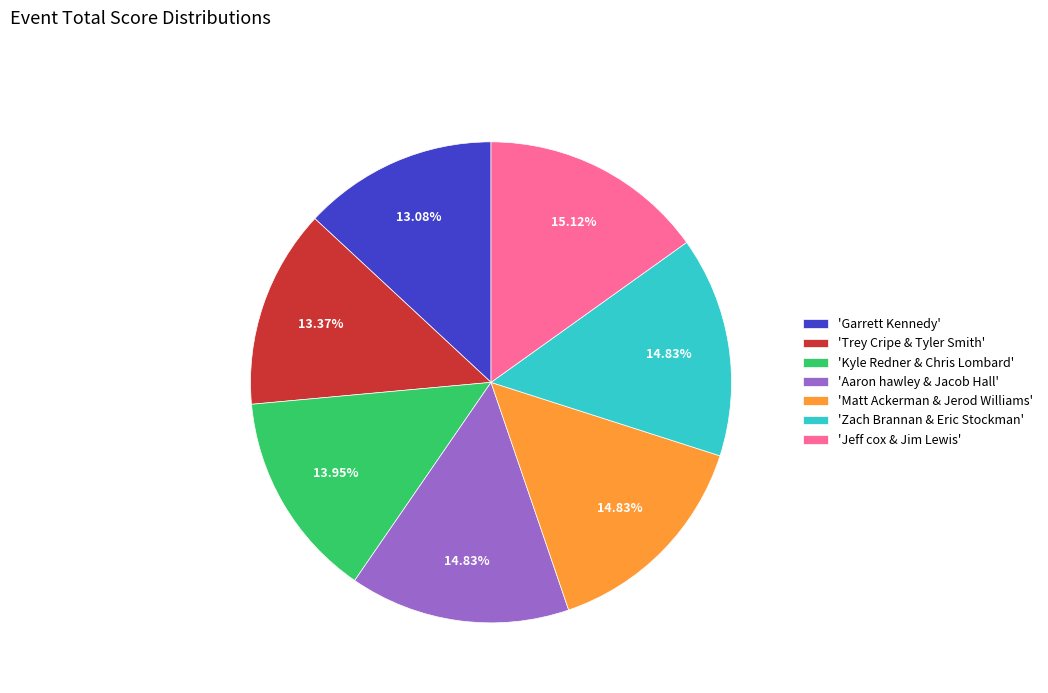

Is there a majority slice in this chart?

No